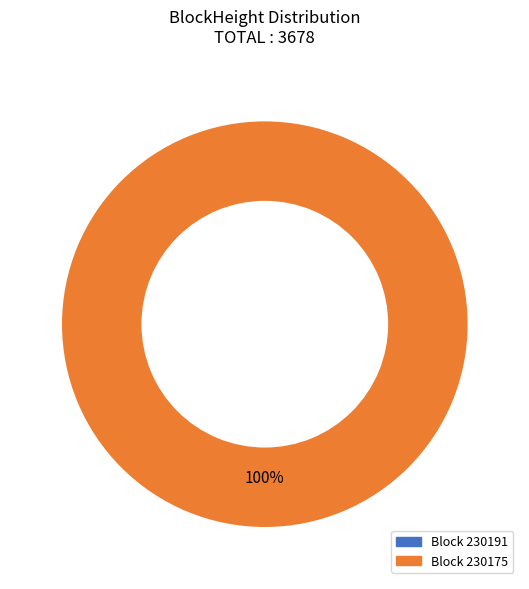

To the nearest percent, what is the combined percentage of 230191 and 230175?

100%